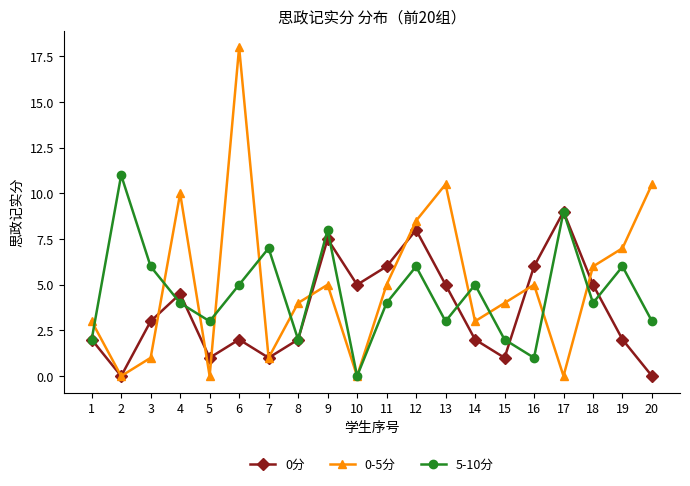

How many data points does each series have?

20